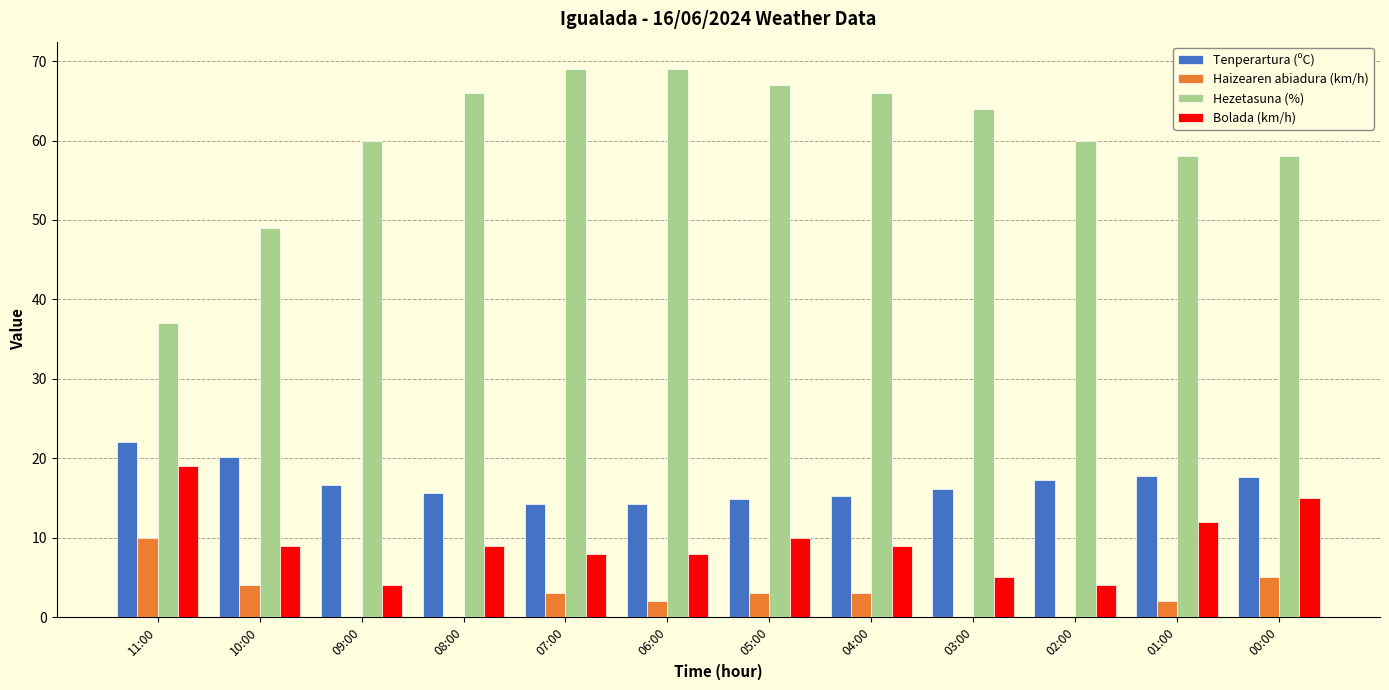

Are the bars grouped side by side (vs. stacked)?

Yes